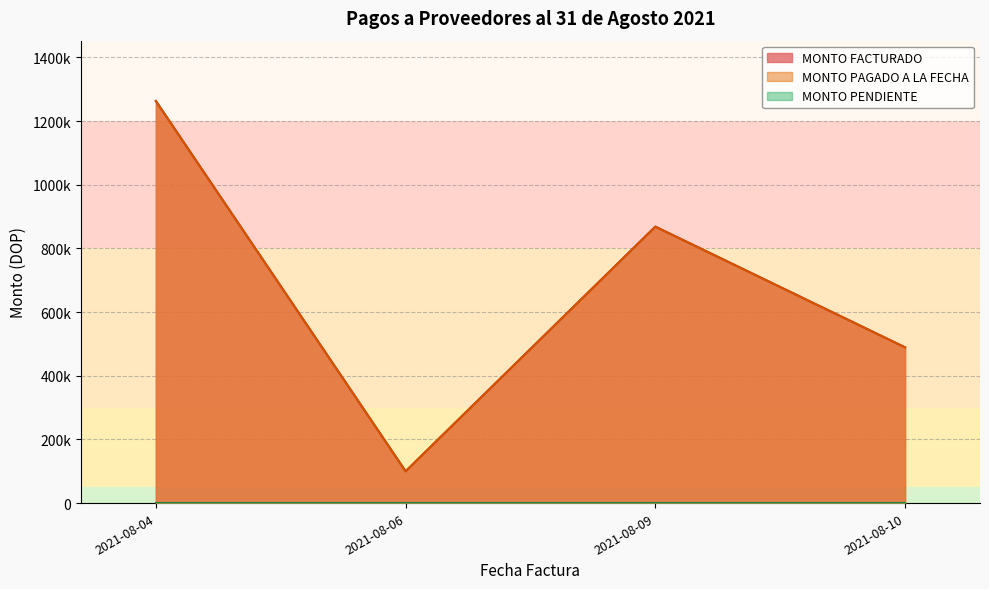

True or false: MONTO PAGADO A LA FECHA and MONTO PENDIENTE intersect in this chart.

False